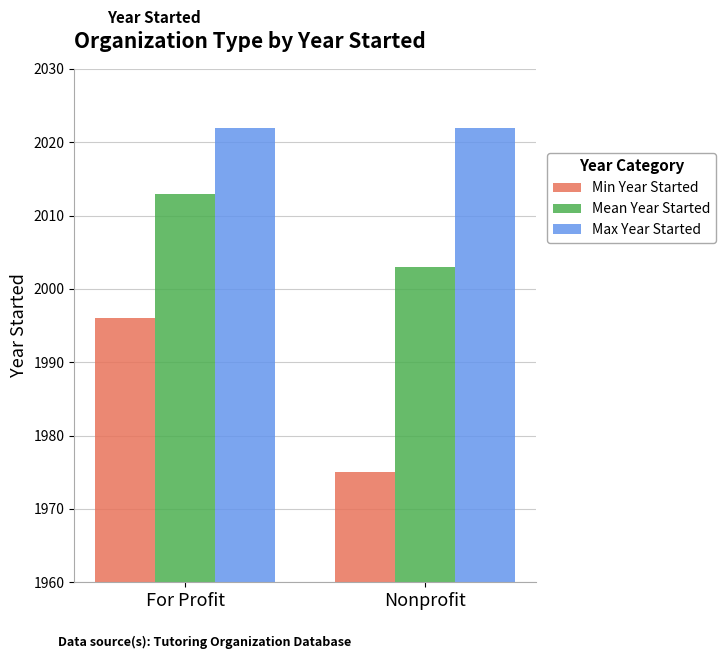

Rank the series by their maximum value, from highest to lowest.

Max Year Started, Mean Year Started, Min Year Started